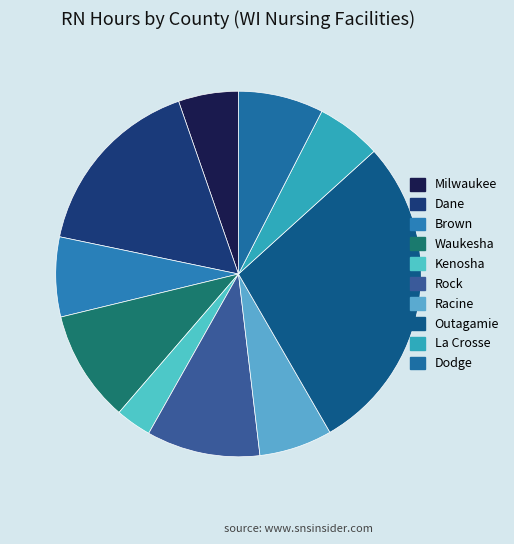

Count the number of slices in the pie.

10